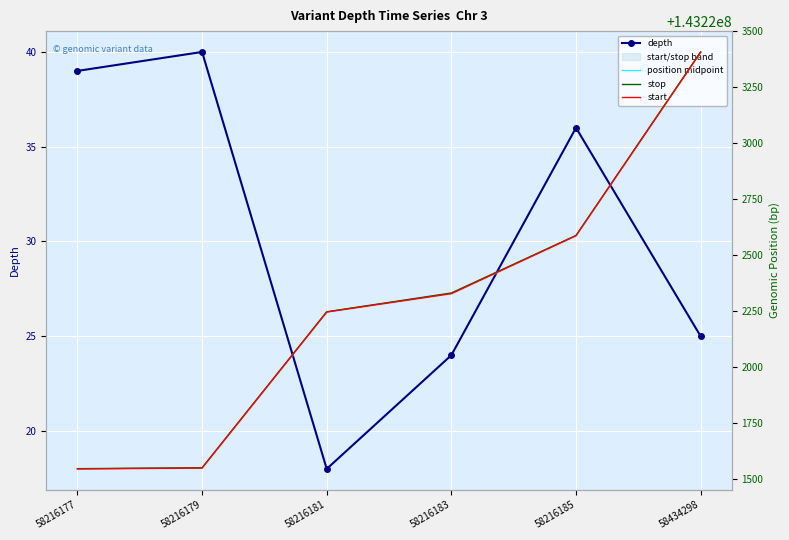

How many lines are shown in the chart?

4